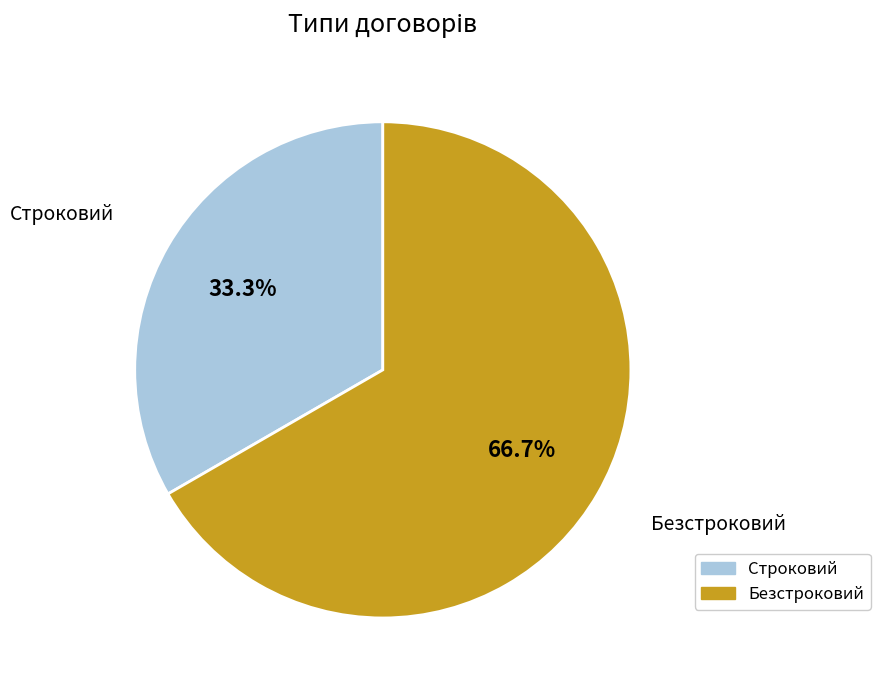

The Безстроковий slice represents 67% of the pie. True or false?

True